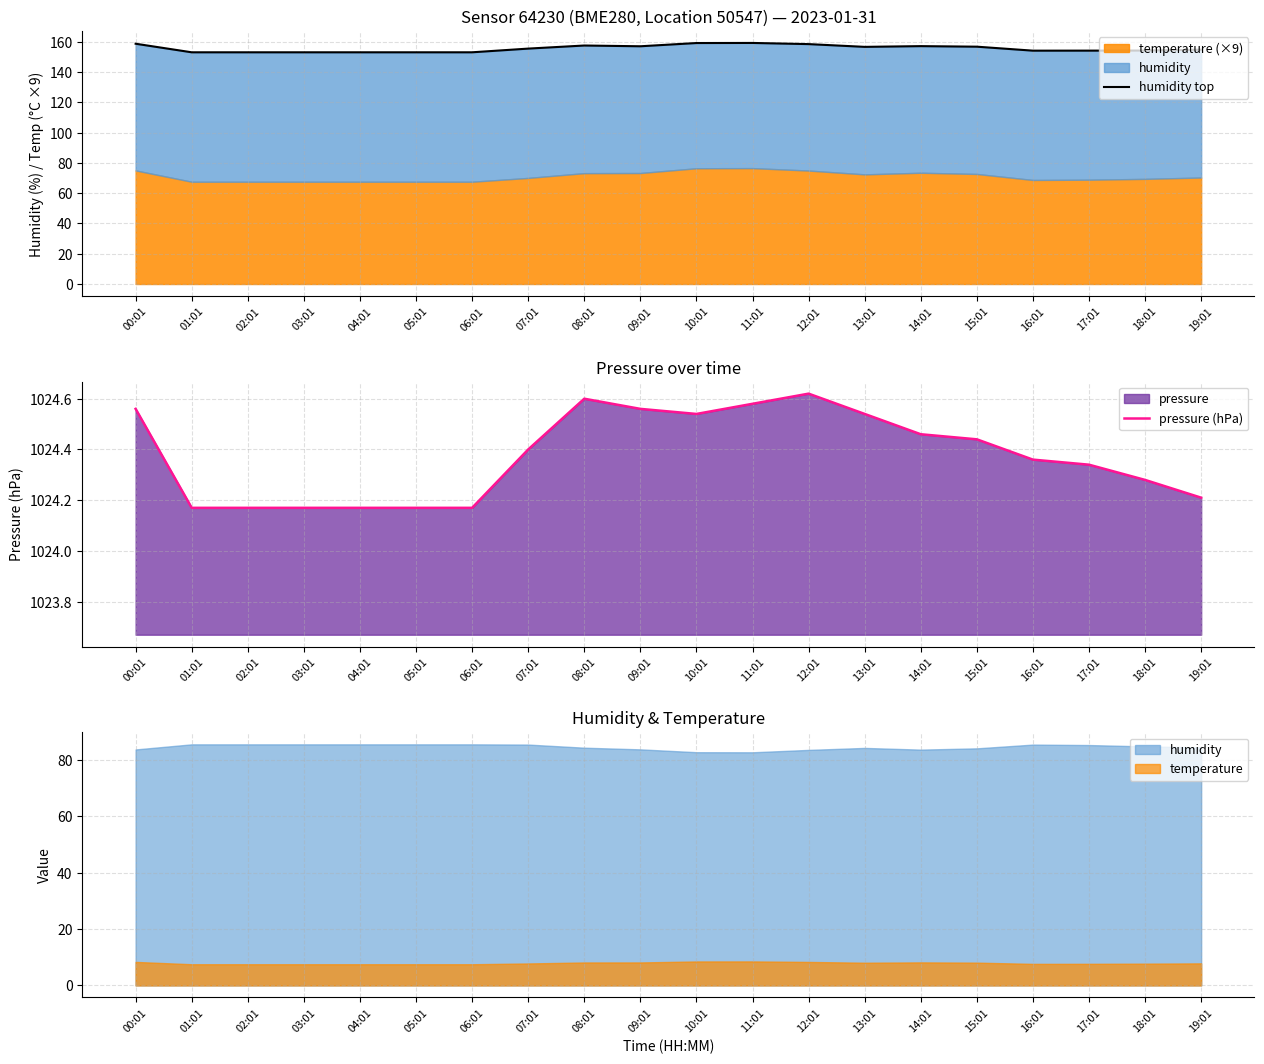

Which label corresponds to the smallest value in the chart?

01:01